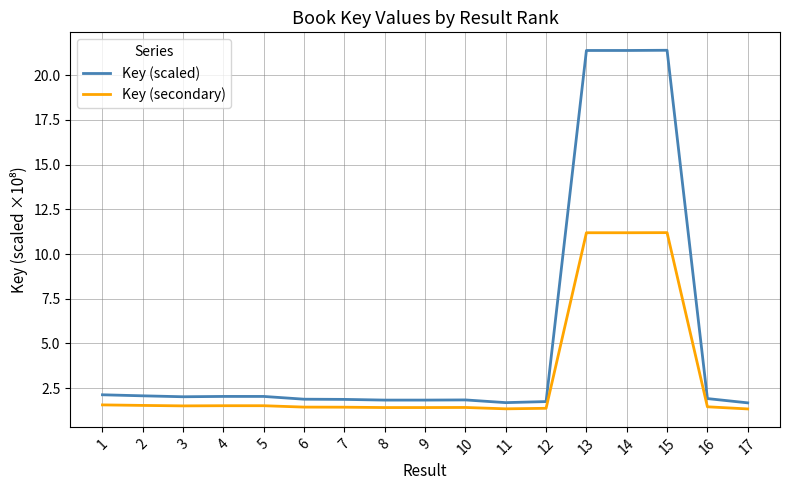

Count the number of data series in this chart.

2